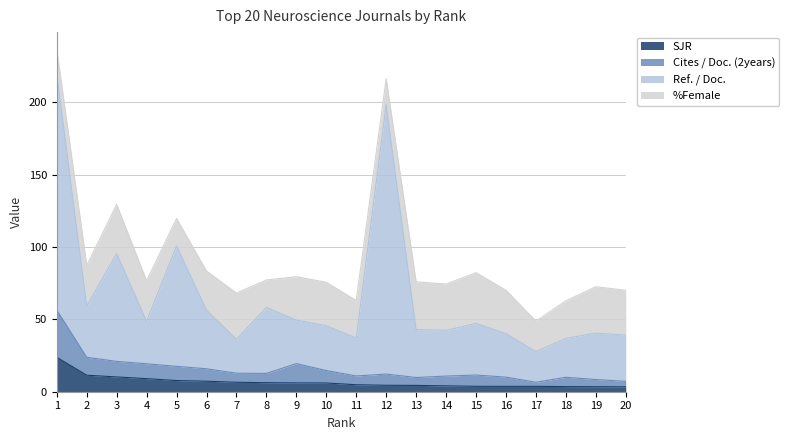

Which series has the largest total across all categories?

Ref. / Doc.